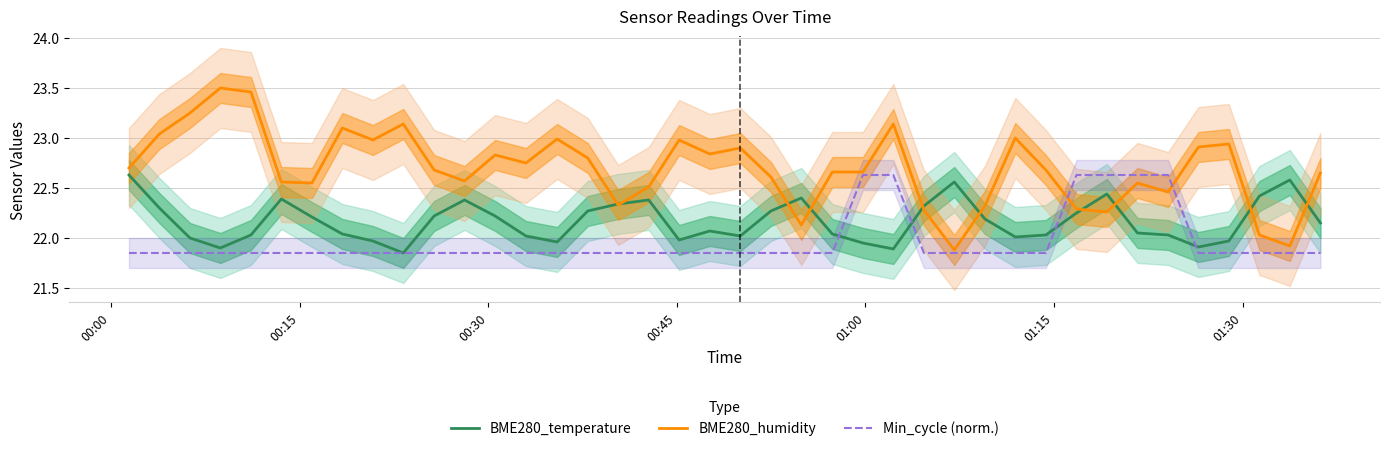

What is the difference between the second highest and second lowest values in the BME280_humidity series?

1.5